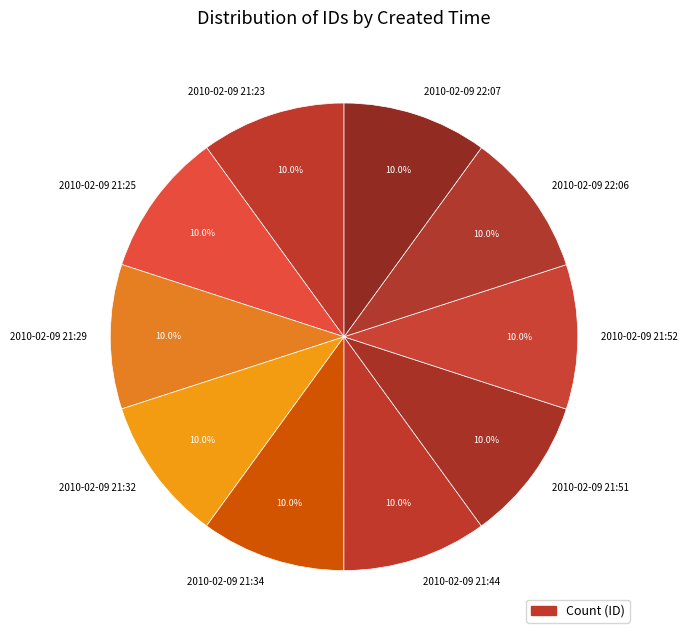

Approximately how many times larger is the value at 2010-02-09 21:44 compared to 2010-02-09 22:06?

1.0